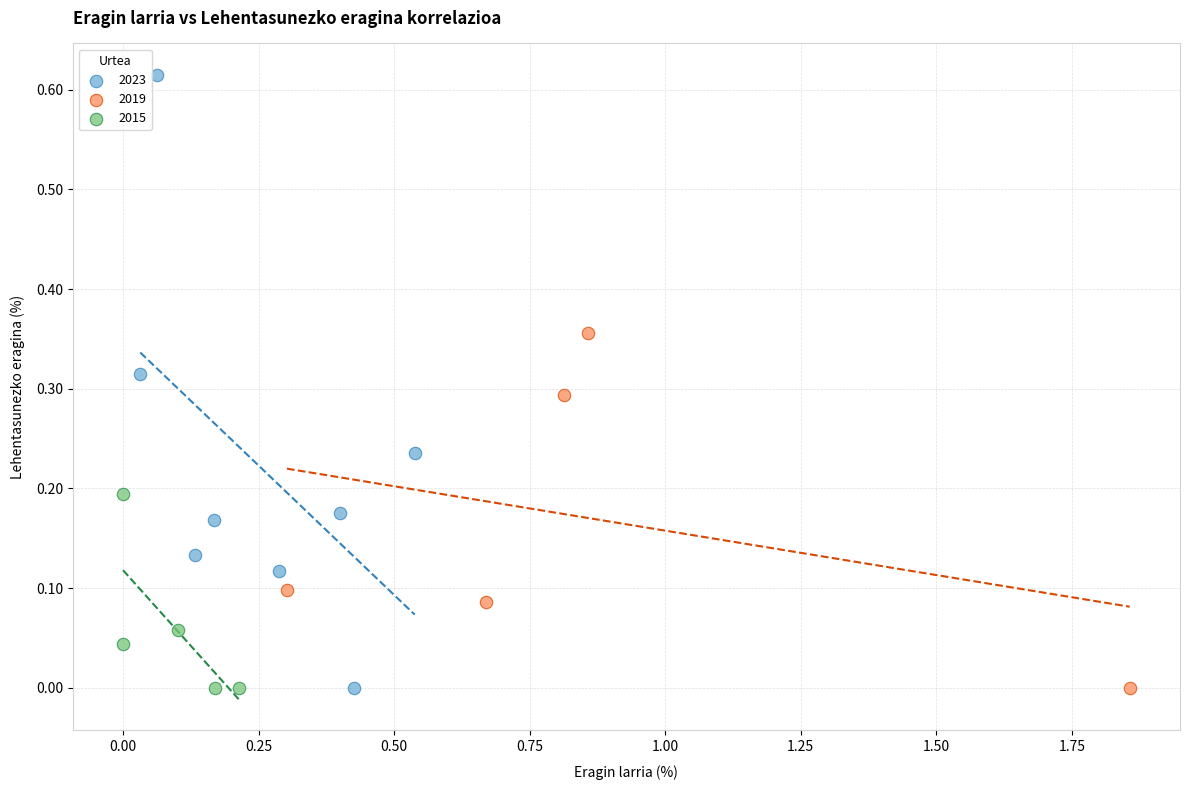

Which series has the widest spread of Y values?

2023